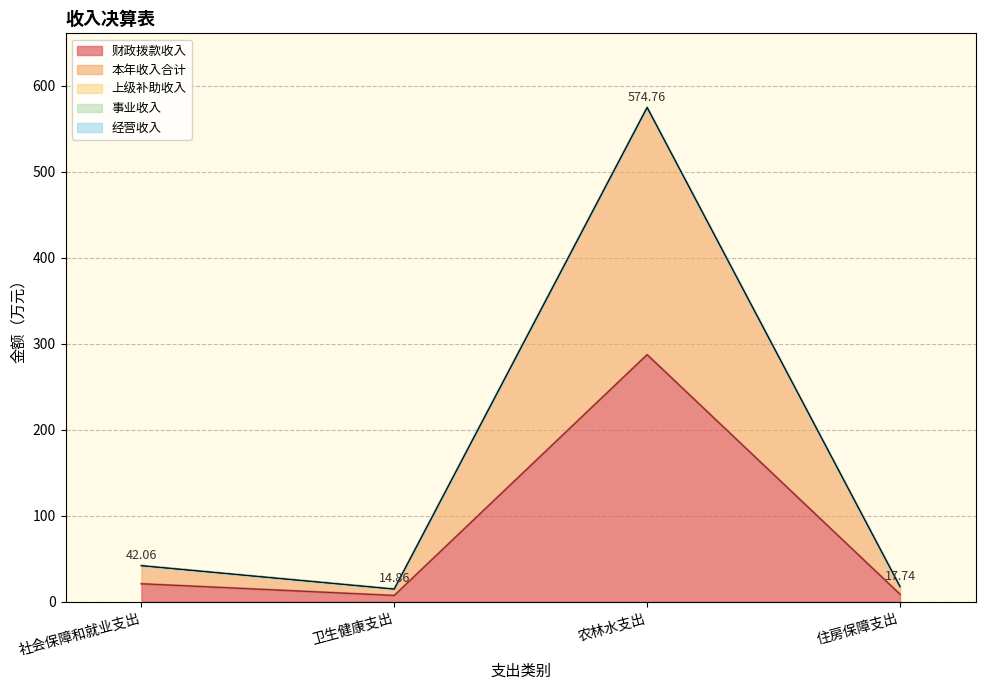

Reading right to left, transcribe all the data shown in this chart.

财政拨款收入: 住房保障支出=8.9	农林水支出=287.4	卫生健康支出=7.4	社会保障和就业支出=21.0
本年收入合计: 住房保障支出=8.9	农林水支出=287.4	卫生健康支出=7.4	社会保障和就业支出=21.0
上级补助收入: 住房保障支出=0.0	农林水支出=0.0	卫生健康支出=0.0	社会保障和就业支出=0.0
事业收入: 住房保障支出=0.0	农林水支出=0.0	卫生健康支出=0.0	社会保障和就业支出=0.0
经营收入: 住房保障支出=0.0	农林水支出=0.0	卫生健康支出=0.0	社会保障和就业支出=0.0